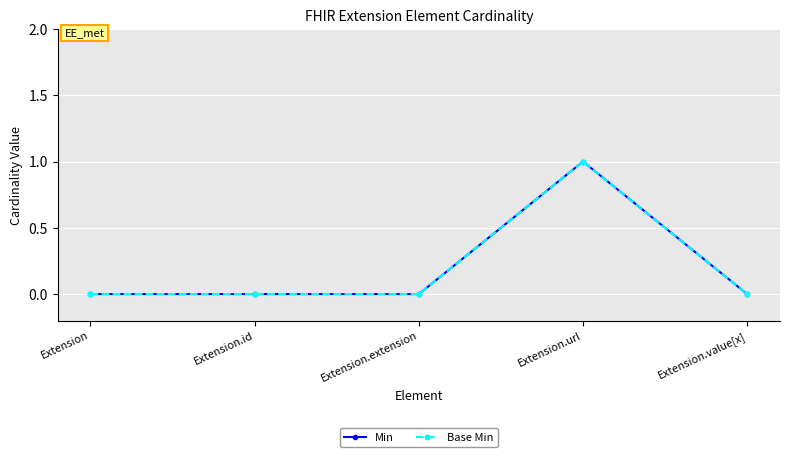

Is it true that Min equals 0 at Extension.extension?

True